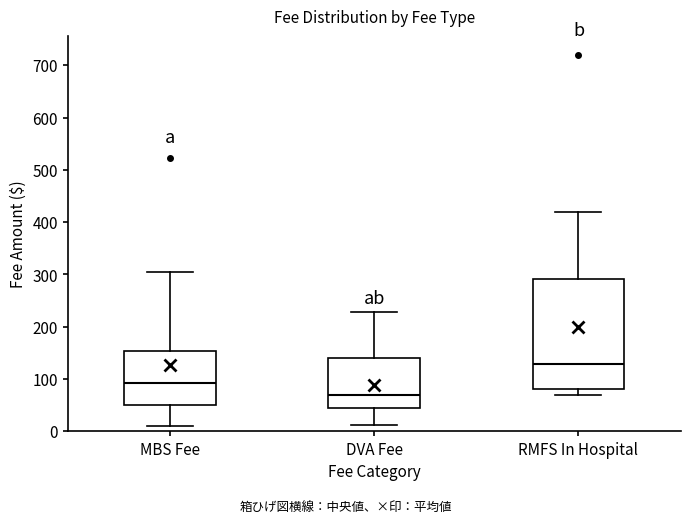

Which box's median line is the highest?

RMFS In Hospital